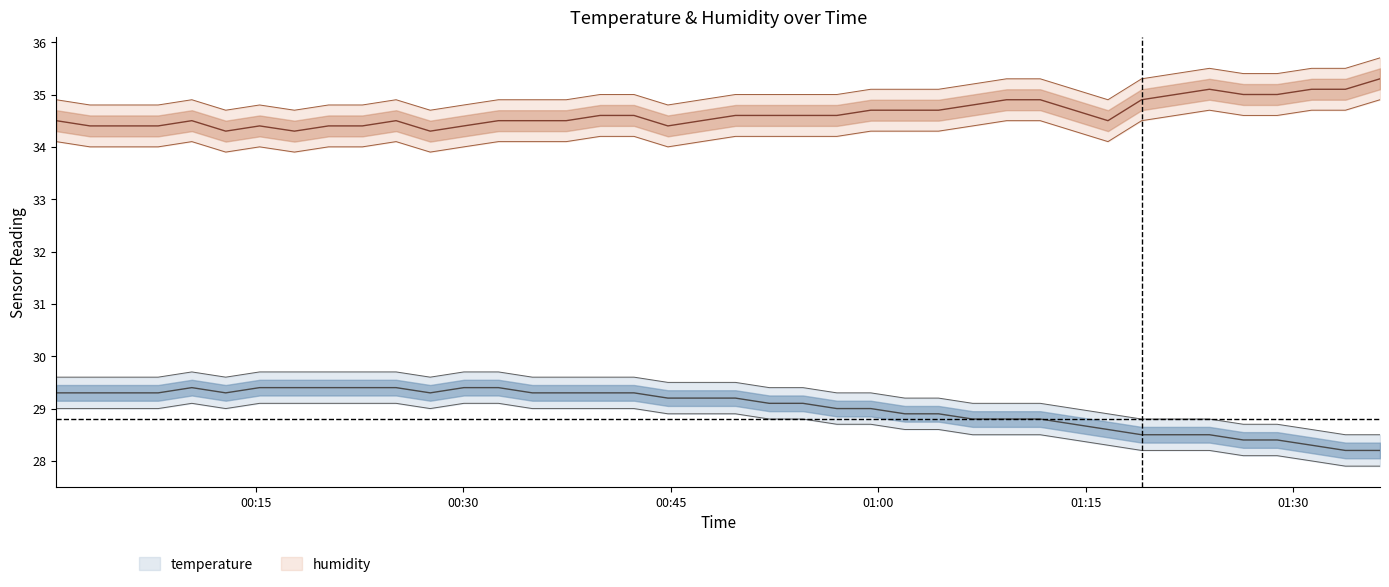

Is this an area chart (filled region under the line)?

No